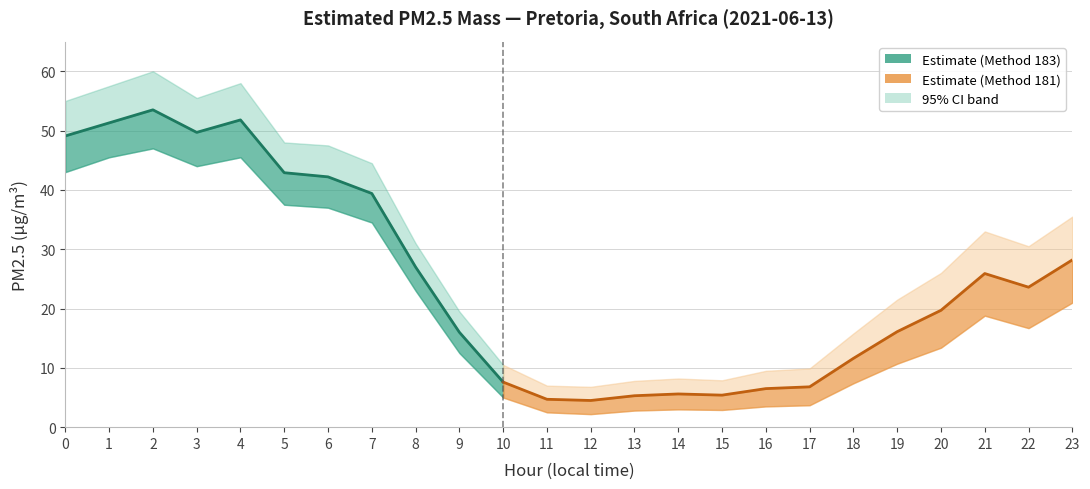

What is the sum of the Estimated PM2.5 mass values at 18 and 1?

62.9